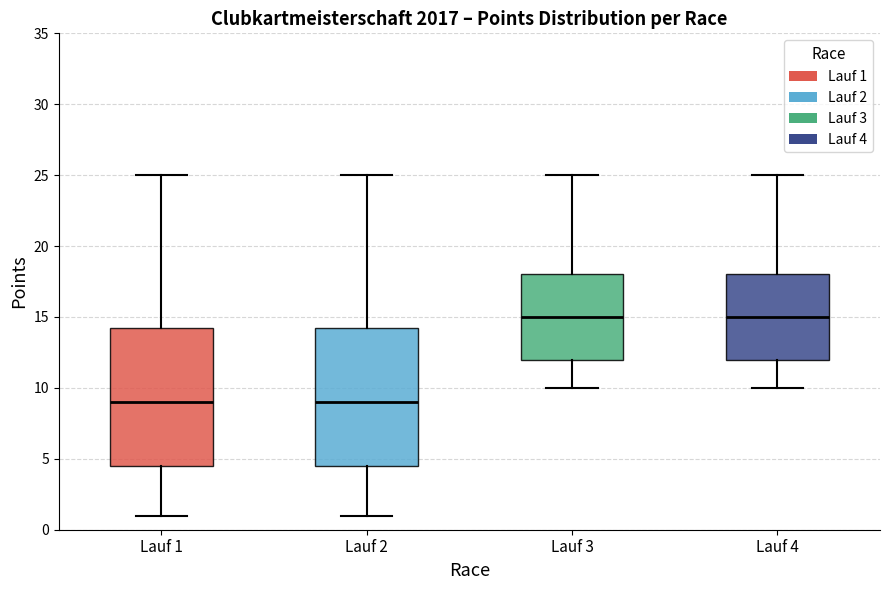

Reading left to right, transcribe this box plot: for each box, give where its median line is, the range the box spans, and where its two whiskers end, as read against the y-axis. The values are not printed on the chart, so give them approximately, as read against the axis.

Lauf 1: median 9.0, box 4.5 to 14.5, whiskers 1.0 to 25.0
Lauf 2: median 9.0, box 4.5 to 14.5, whiskers 1.0 to 25.0
Lauf 3: median 15.0, box 12.0 to 18.0, whiskers 10.0 to 25.0
Lauf 4: median 15.0, box 12.0 to 18.0, whiskers 10.0 to 25.0